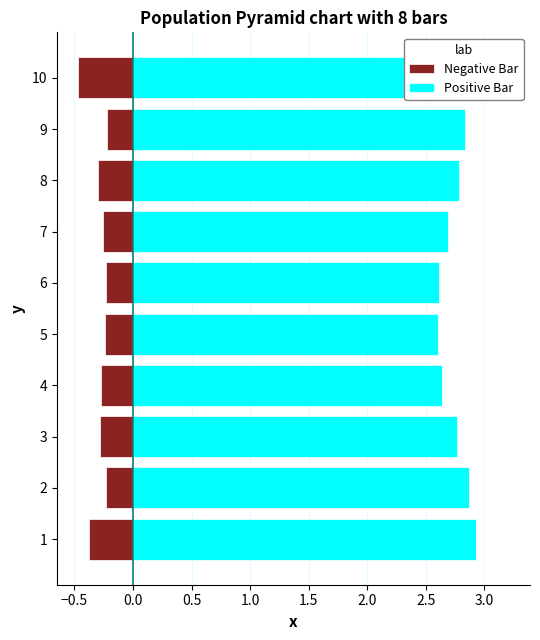

How many categories are shown in the chart?

10